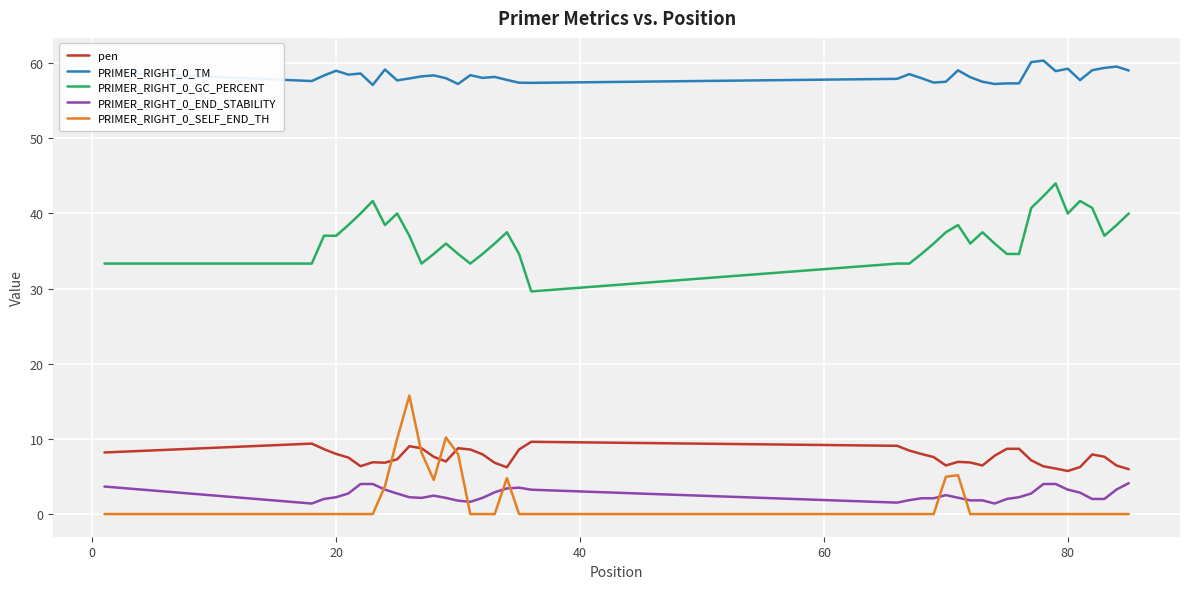

What is the minimum value for PRIMER_RIGHT_0_END_STABILITY?

1.4